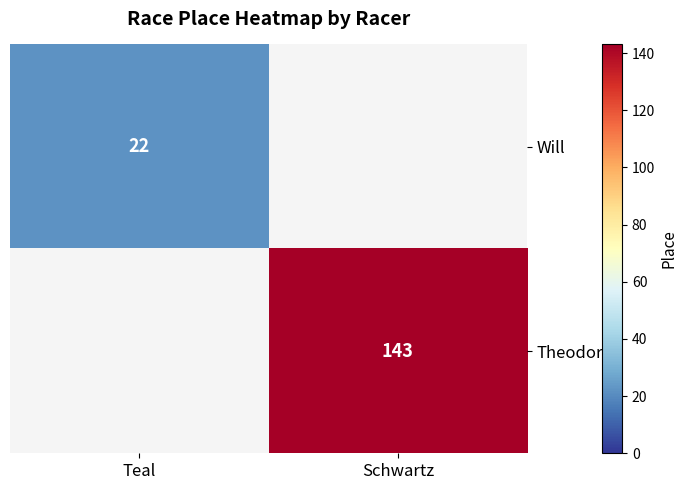

Between Teal and Schwartz, which is larger?

Schwartz